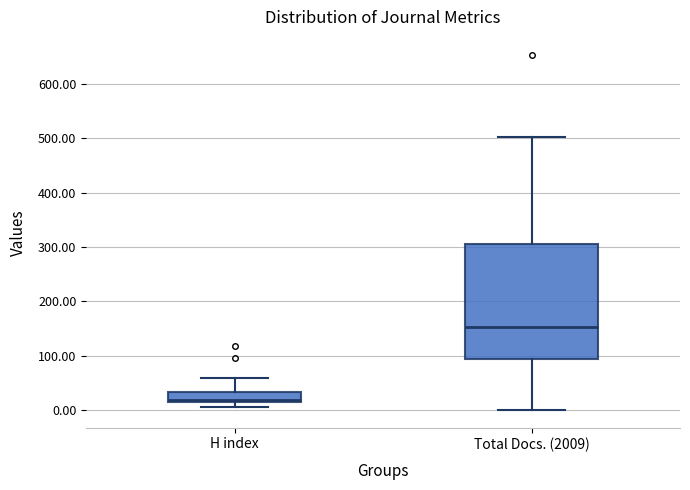

Reading left to right, read every box against the y-axis: the position of its median line, the range the box covers, and the ends of its whiskers. The values are not printed on the chart, so give them approximately, as read against the axis.

H index: median 20, box 10 to 30, whiskers 10 (just below the box's lower edge) to 60
Total Docs. (2009): median 150, box 90 to 310, whiskers 0 to 500